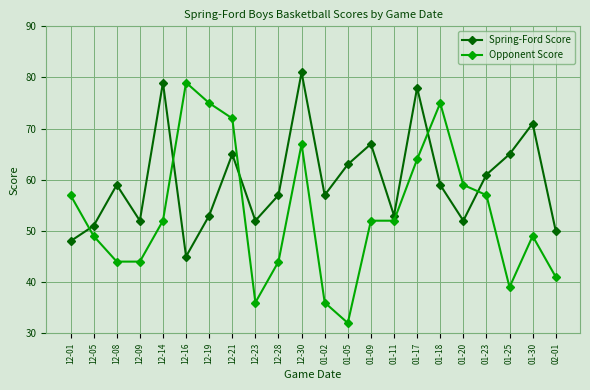

What is the difference between the maximum and minimum values in the Opponent Score series?

47